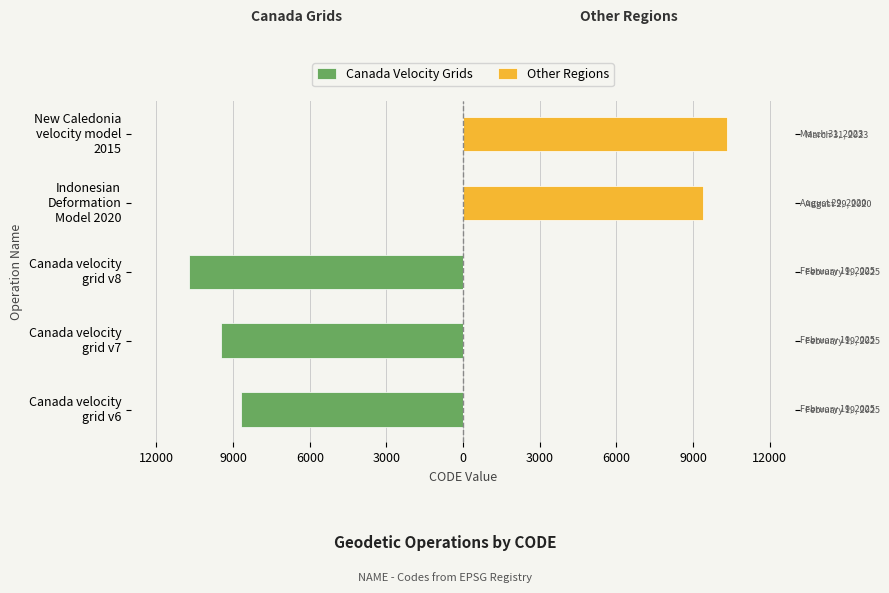

How many values in the Canada Velocity Grids series exceed -8676?

2